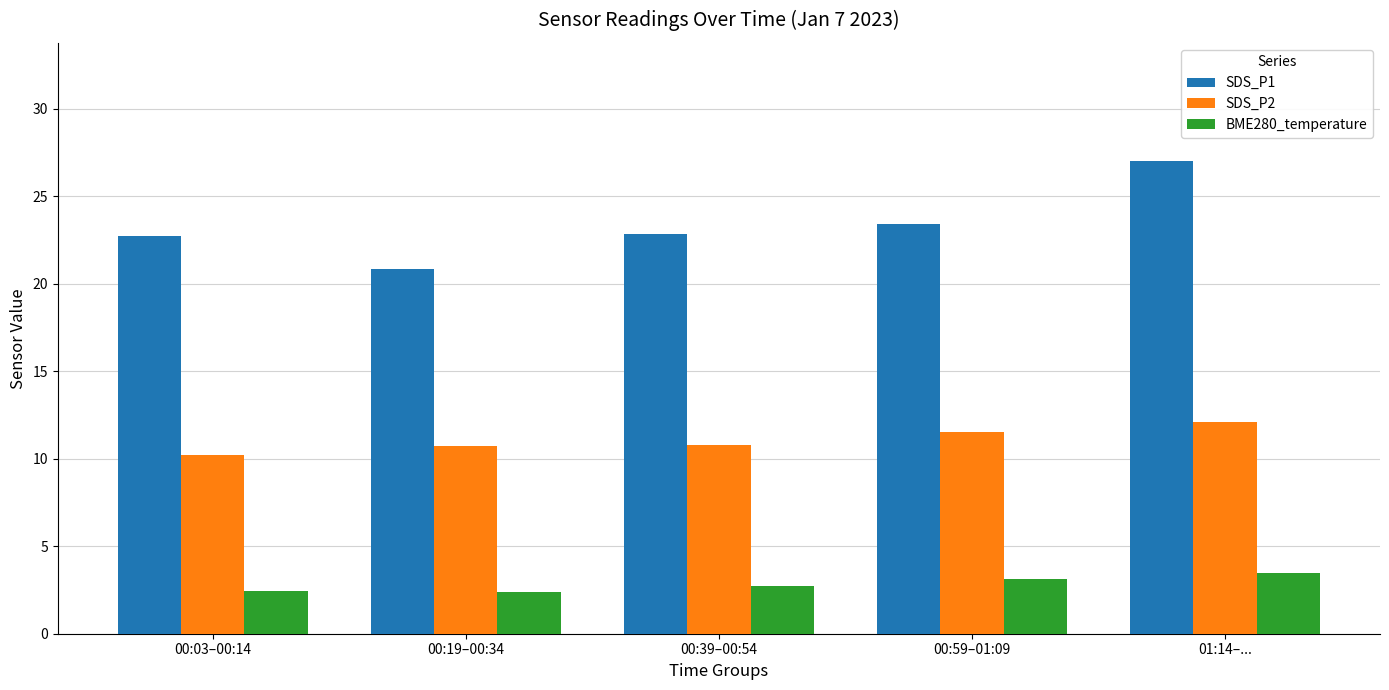

Which series changed the most between 00:19–00:34 and 01:14–...?

SDS_P1